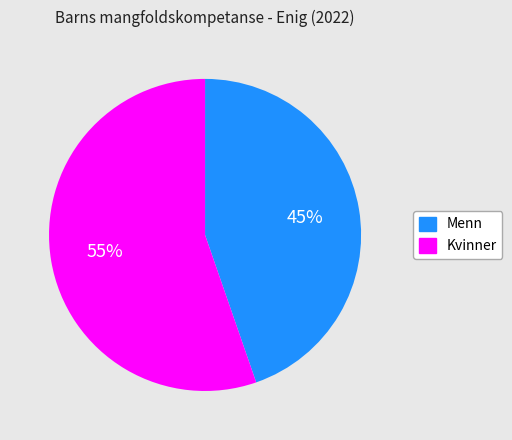

How many slices are in this pie chart?

2